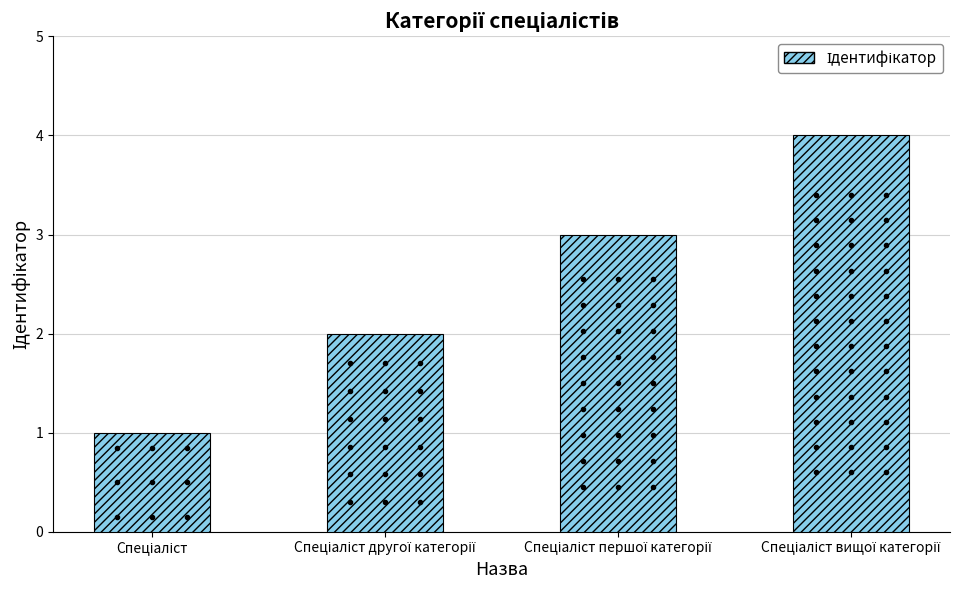

Reading right to left, what are all the values shown in this chart?

4	3	2	1